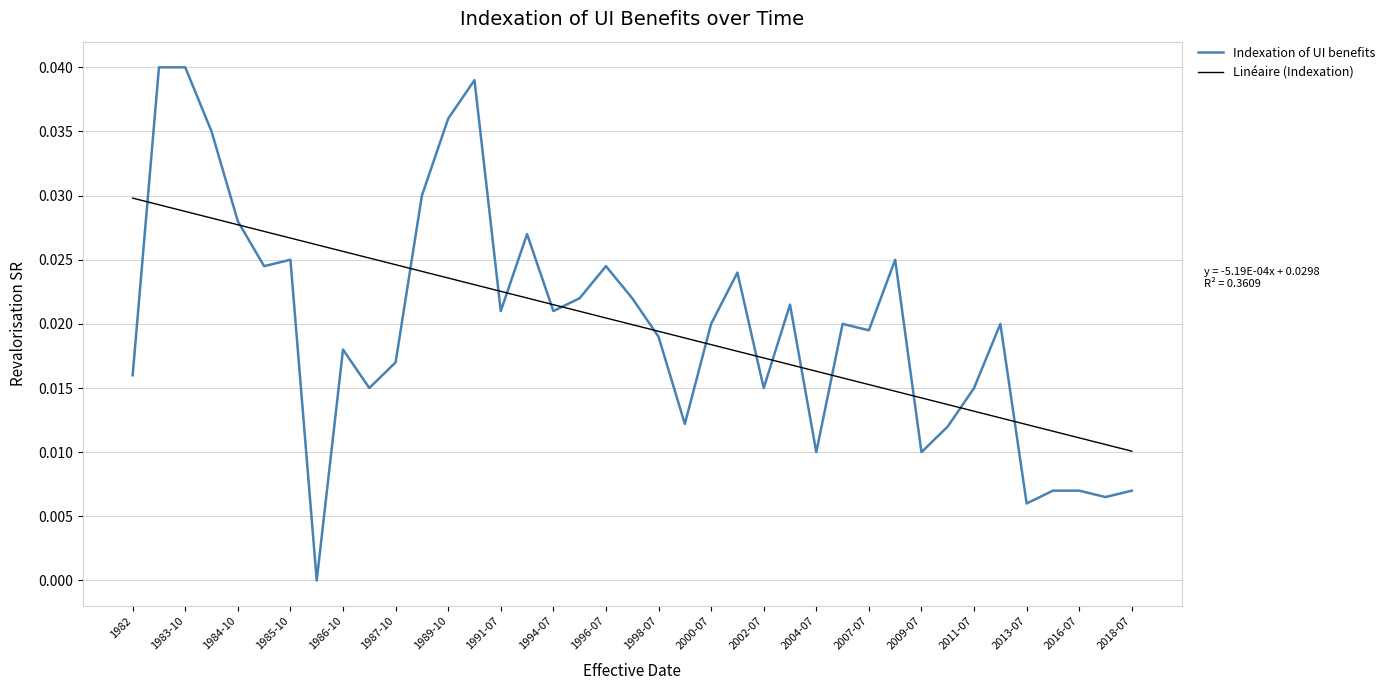

List the series in order of their peak value, lowest first.

Linéaire (Indexation), Indexation of UI benefits